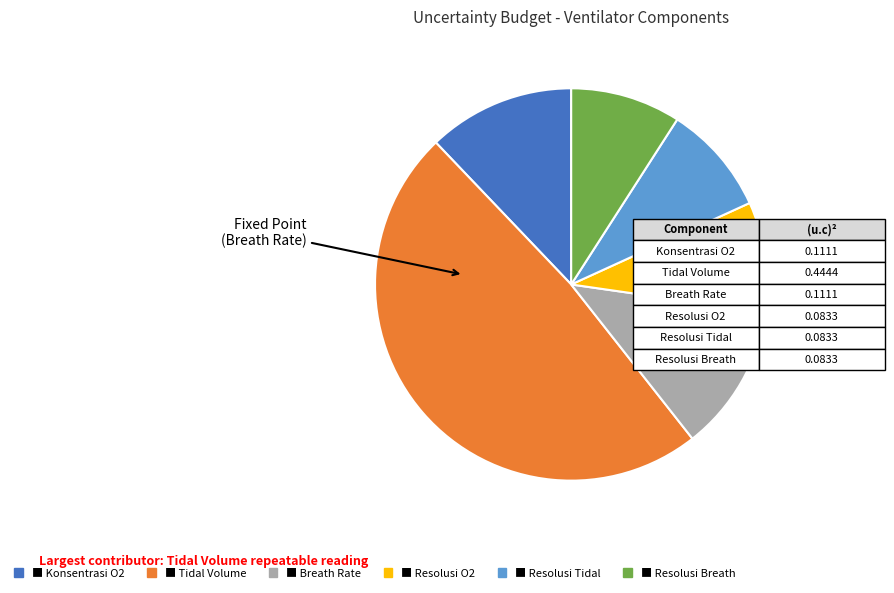

Is there a majority slice in this chart?

No